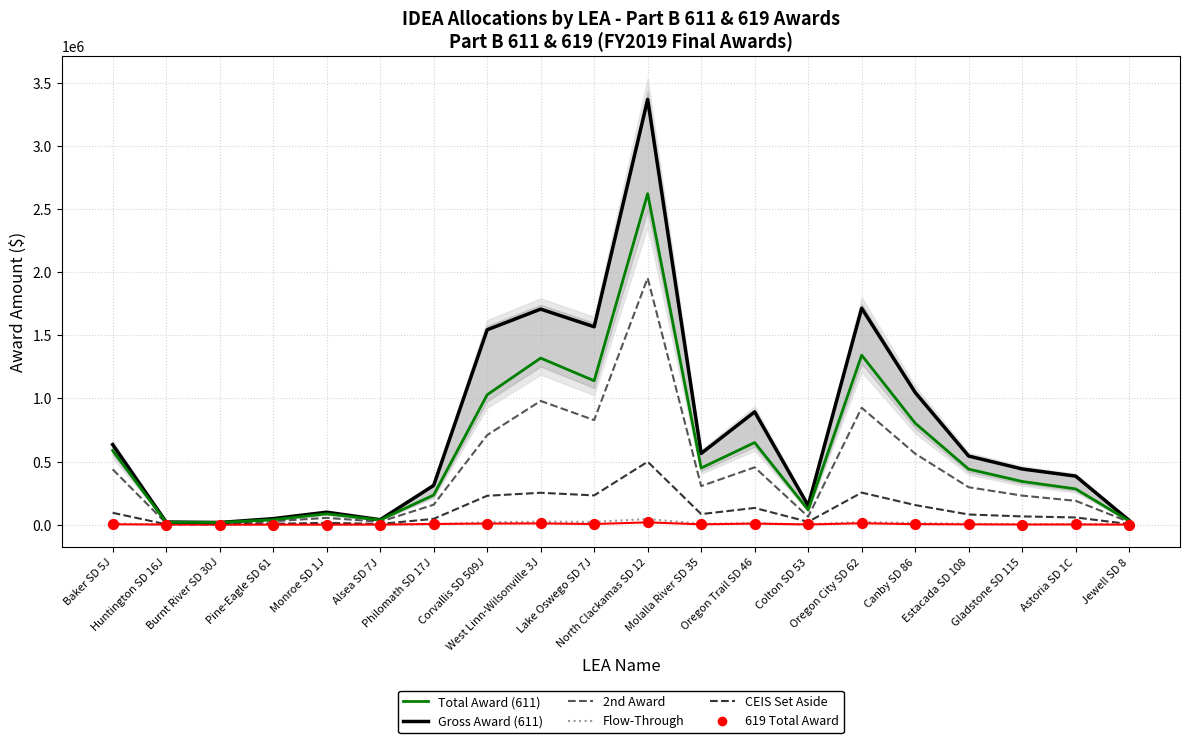

Which series has the largest total across all categories?

Gross Award (Part B 611)